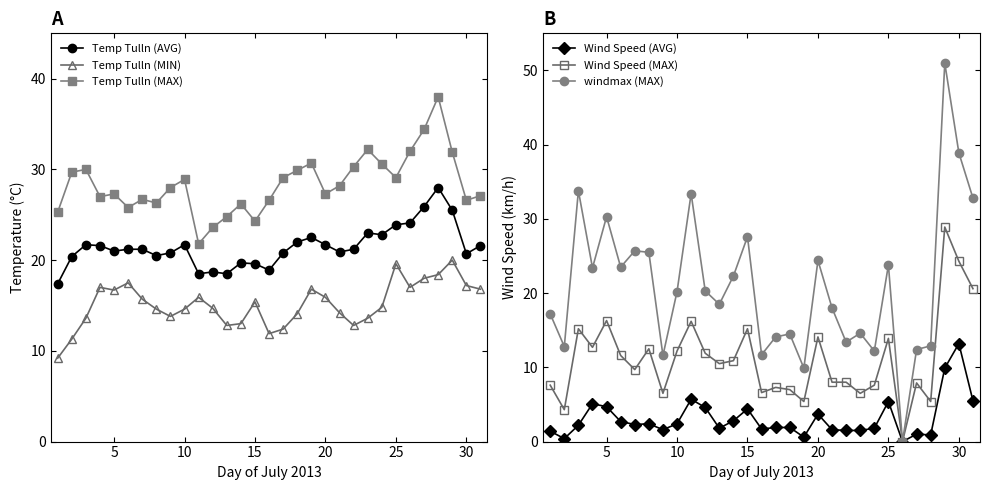

What is the value of the windmax (MAX) point at the 30th from the left?

38.9